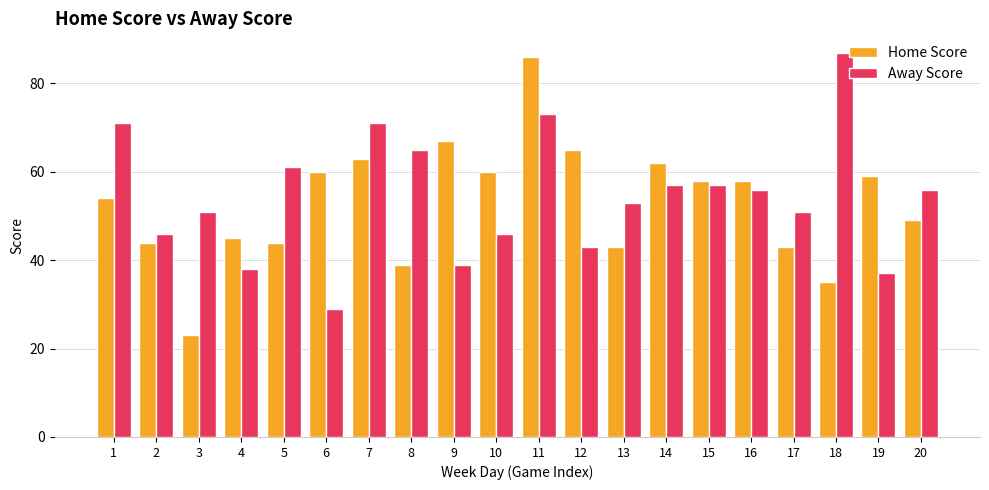

What are all the series names shown in the legend?

Home Score, Away Score